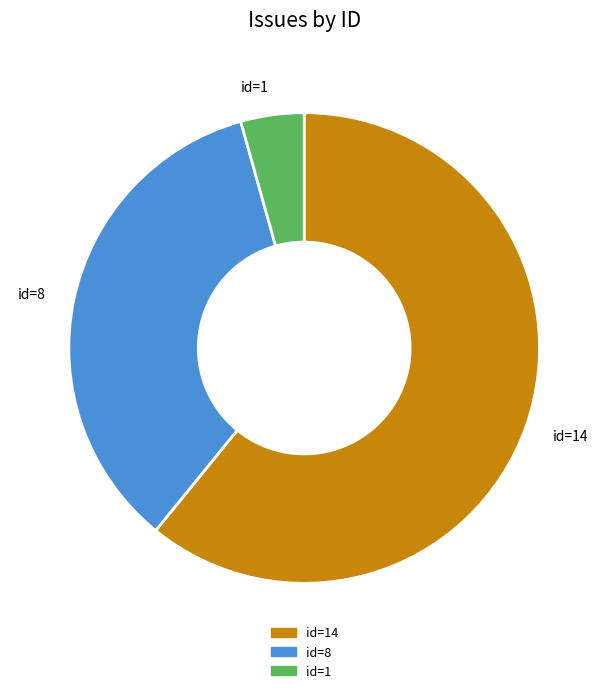

Count the number of slices in the pie.

3